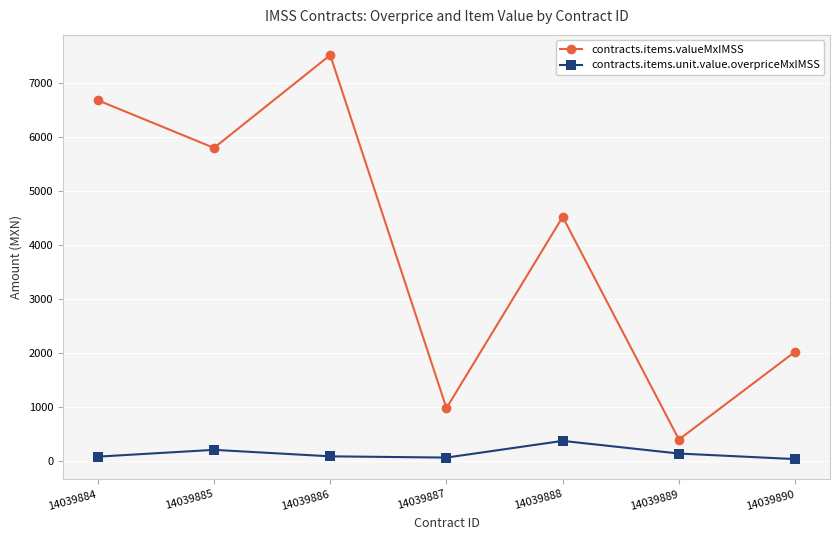

Read the contracts.items.valueMxIMSS value at 14039888.

4524.0